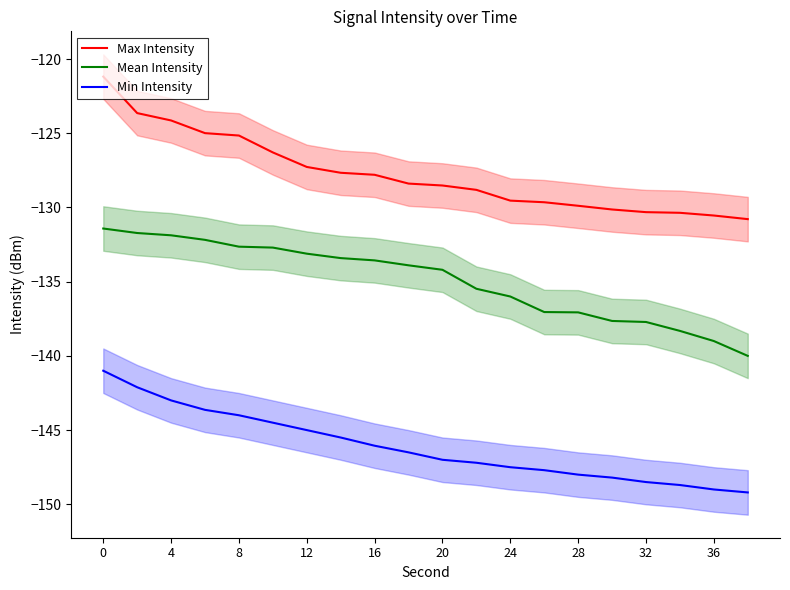

Is it true that Mean Intensity equals -133.1 at 12?

True